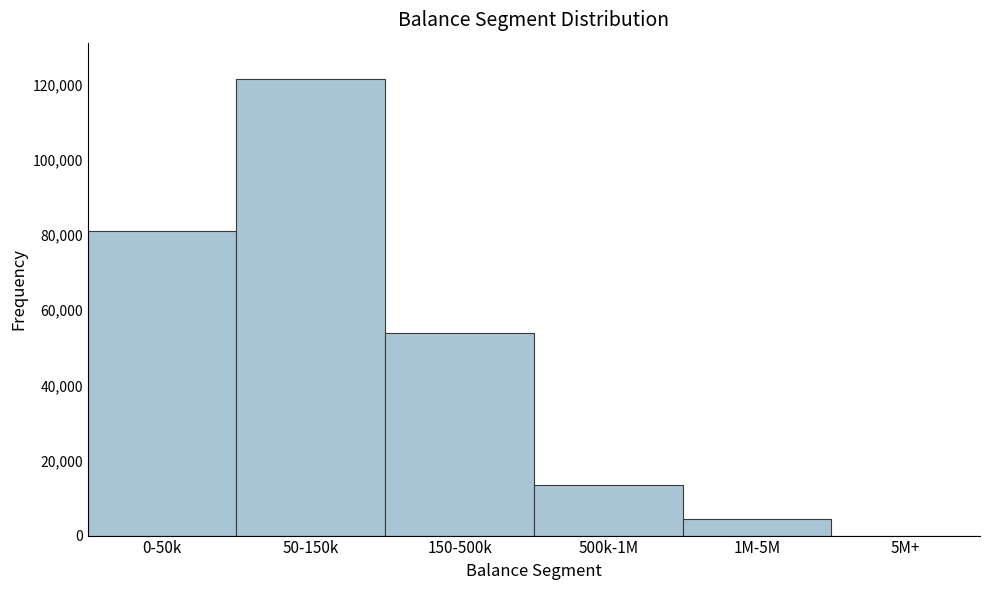

Reading left to right, transcribe all the data shown in this chart.

0-50k=81000	50-150k=121500	150-500k=54000	500k-1M=13500	1M-5M=4500	5M+=0